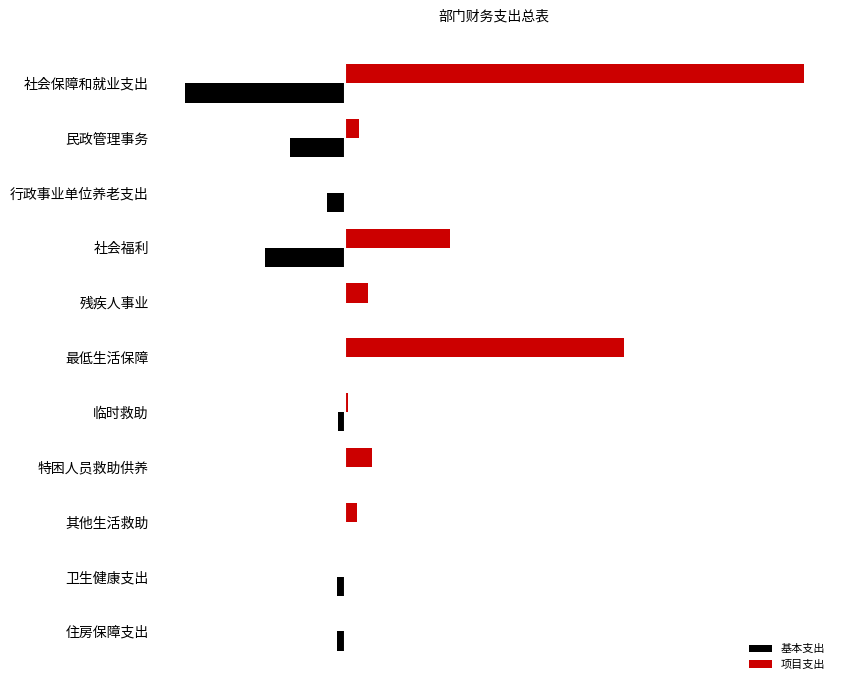

What are all the series names shown in the legend?

基本支出, 项目支出